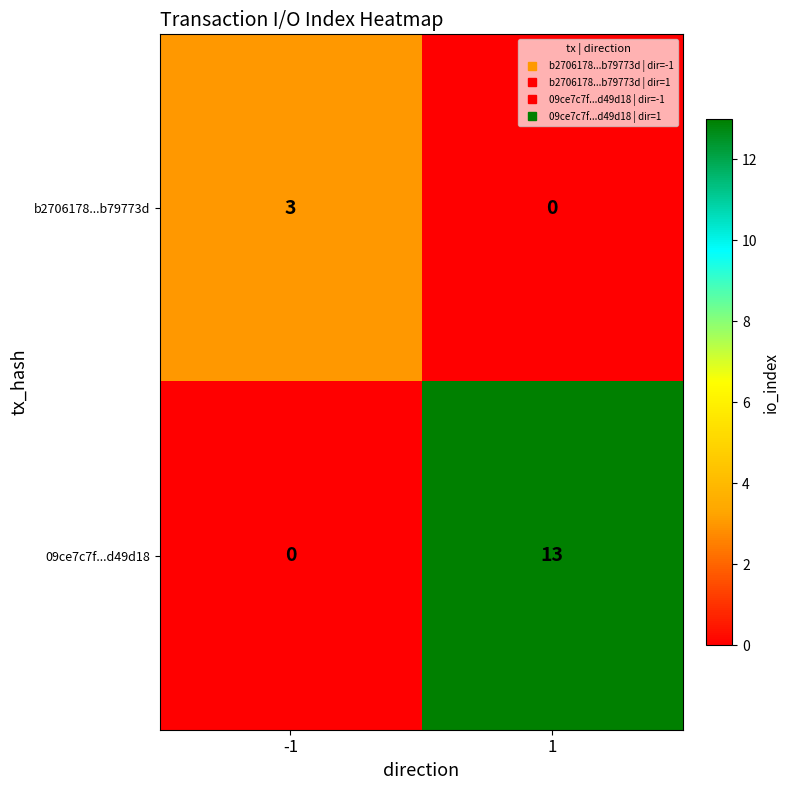

Which series has the largest total across all categories?

09ce7c7f...d49d18